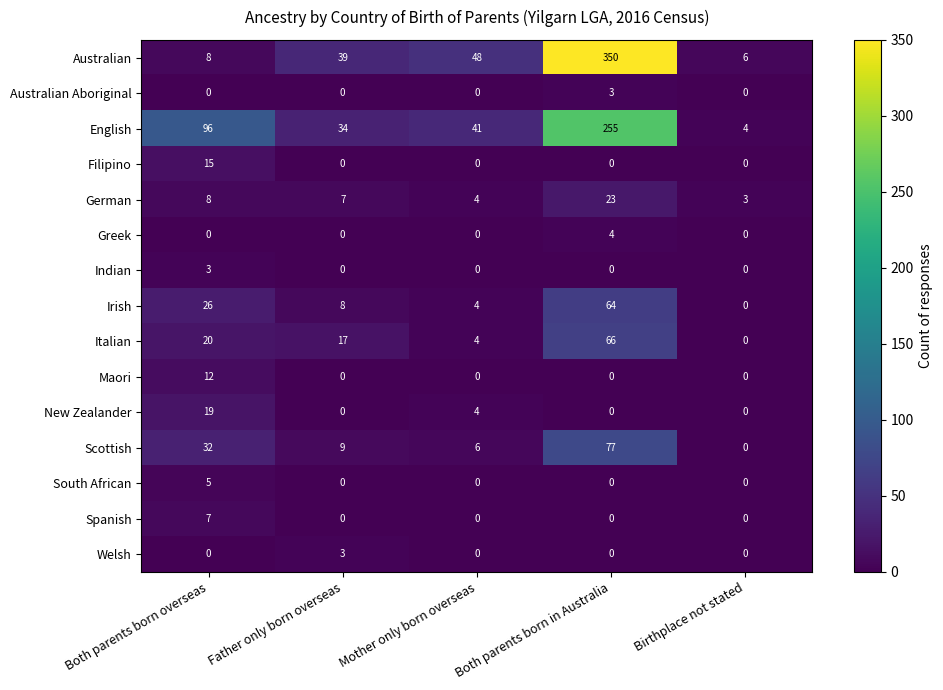

At which category does the chart reach its peak across all series?

Both parents born in Australia